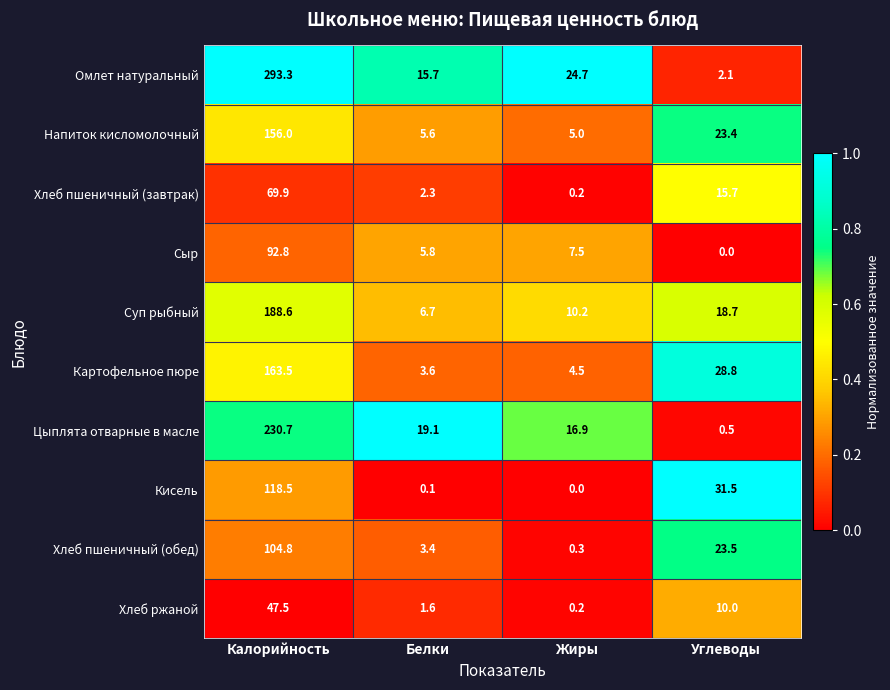

Rank the series at Калорийность from lowest to highest value.

Хлеб ржаной, Хлеб пшеничный (завтрак), Сыр, Хлеб пшеничный (обед), Кисель, Напиток кисломолочный, Картофельное пюре, Суп рыбный, Цыплята отварные в масле, Омлет натуральный